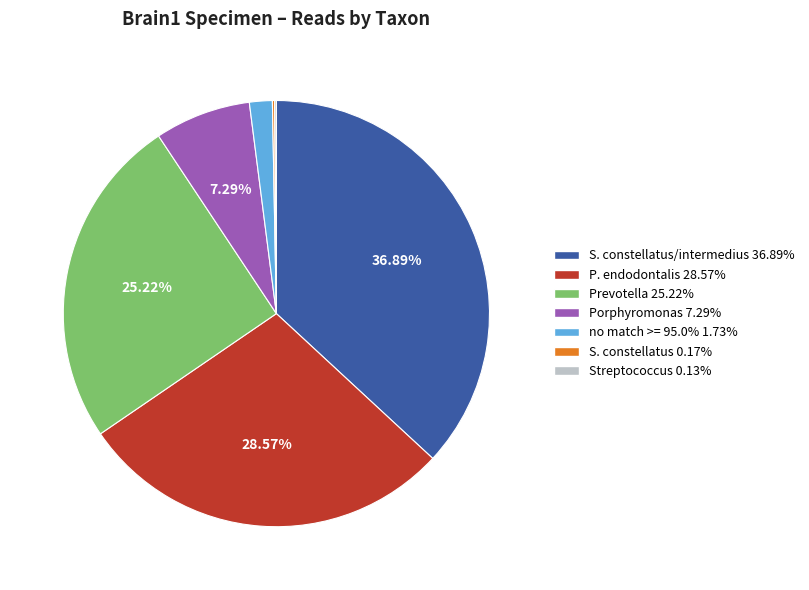

Is no match >= 95.0% 1.73% the majority of the pie?

No